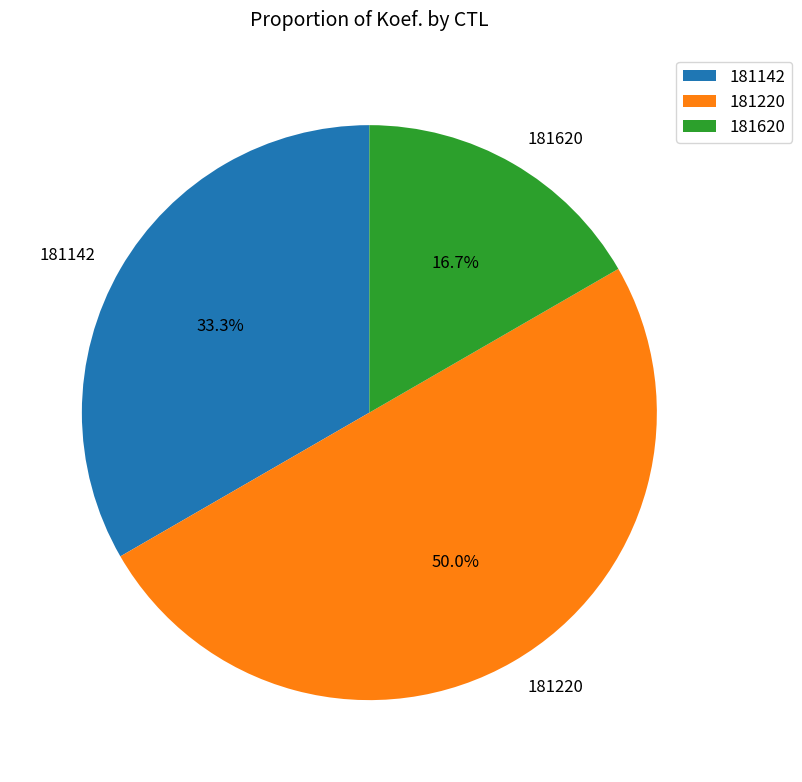

To the nearest percent, what is the average slice percentage?

33%